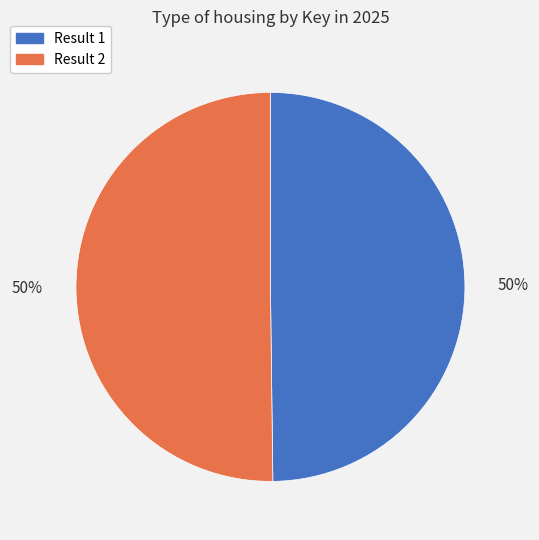

Count the number of slices in the pie.

2